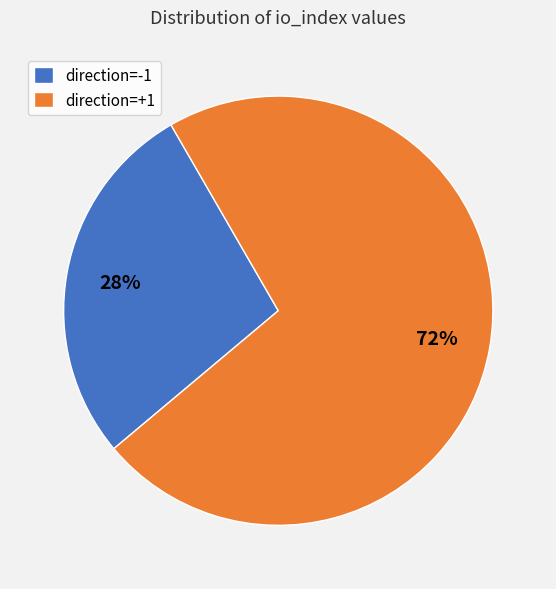

To the nearest percent, what is the difference between the largest and smallest slice percentages?

44%